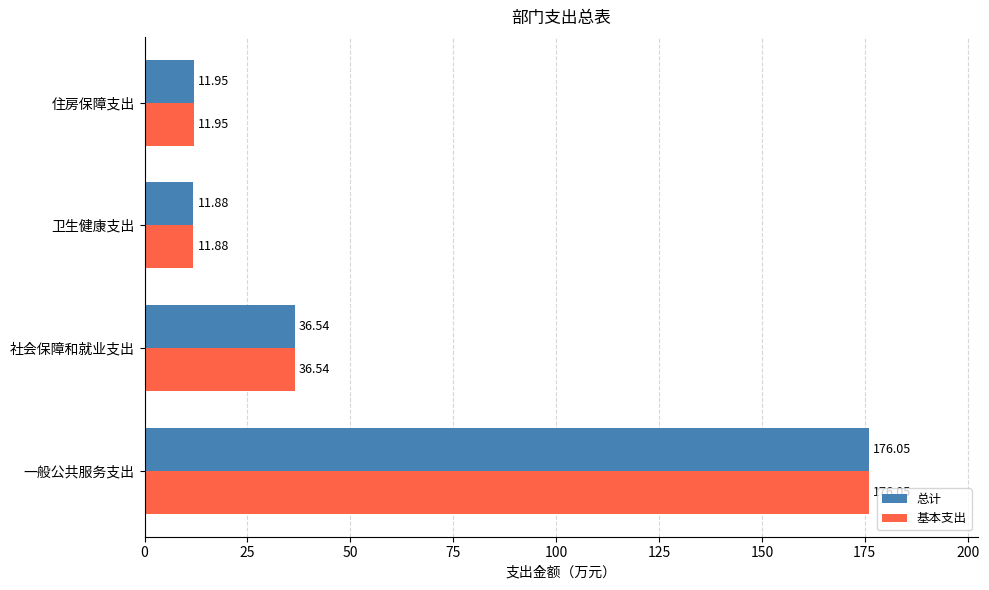

Rank the categories by 总计 value from highest to lowest.

一般公共服务支出, 社会保障和就业支出, 住房保障支出, 卫生健康支出